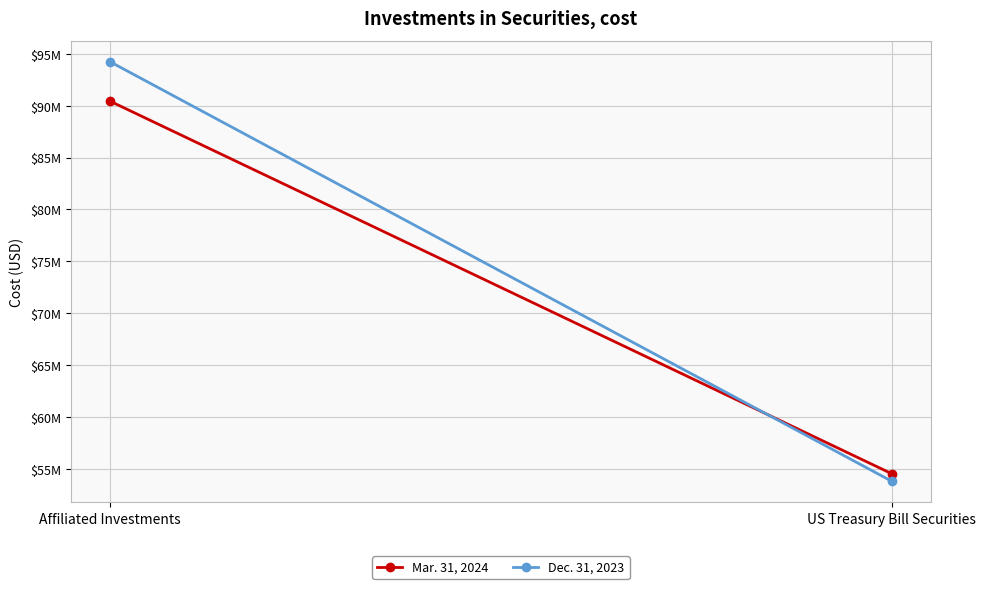

What value does the Dec. 31, 2023 series have at US Treasury Bill Securities, to the nearest 10?

53793550